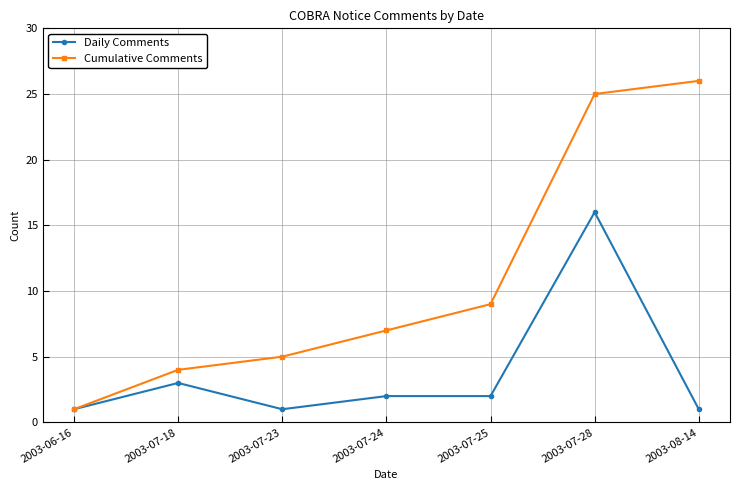

At which category does Daily Comments reach its first local peak?

2003-07-18